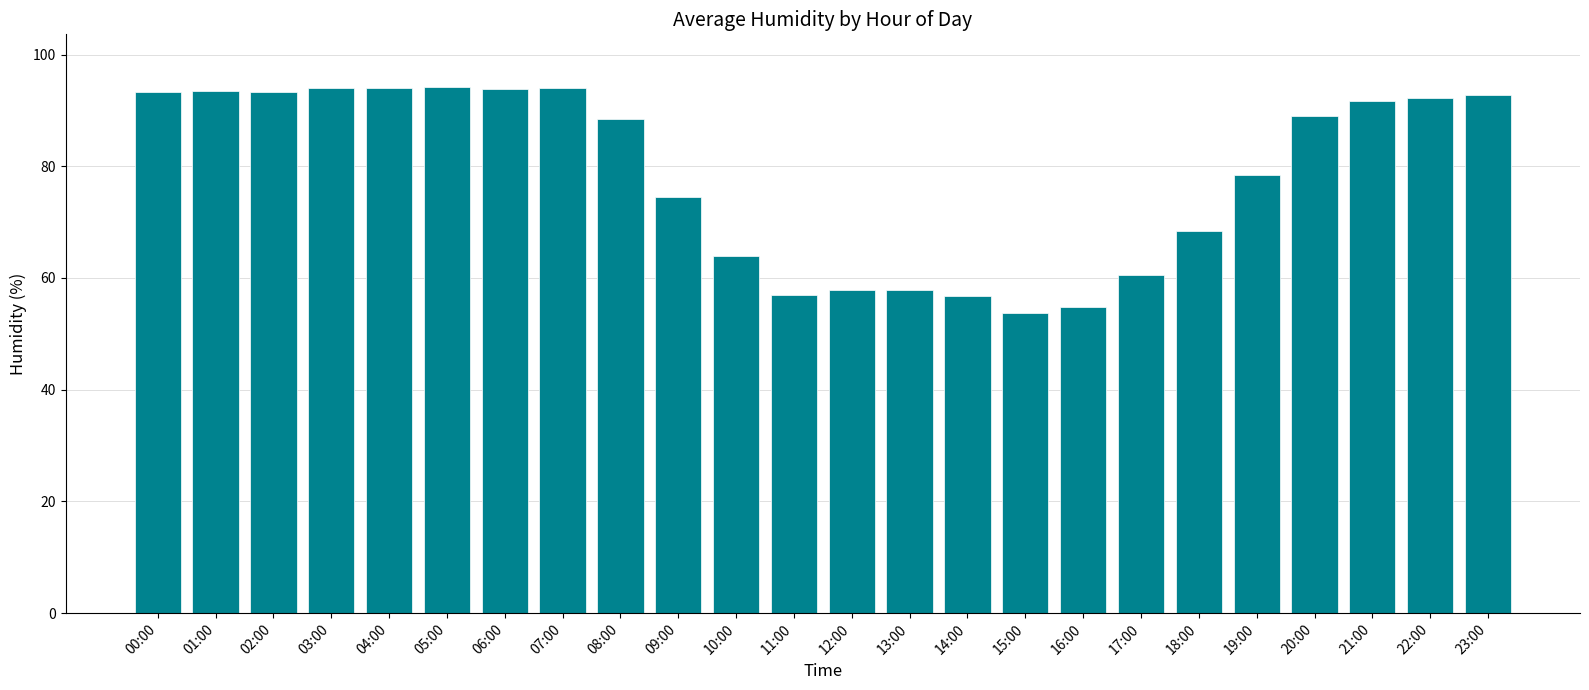

How many categories are shown in the chart?

24